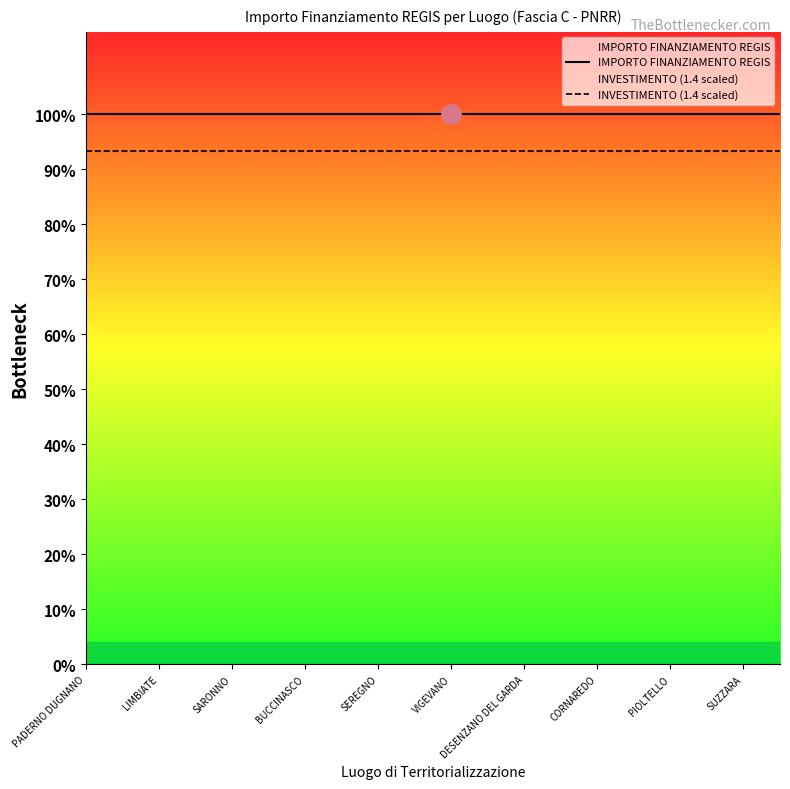

Which series has the largest total across all categories?

IMPORTO FINANZIAMENTO REGIS